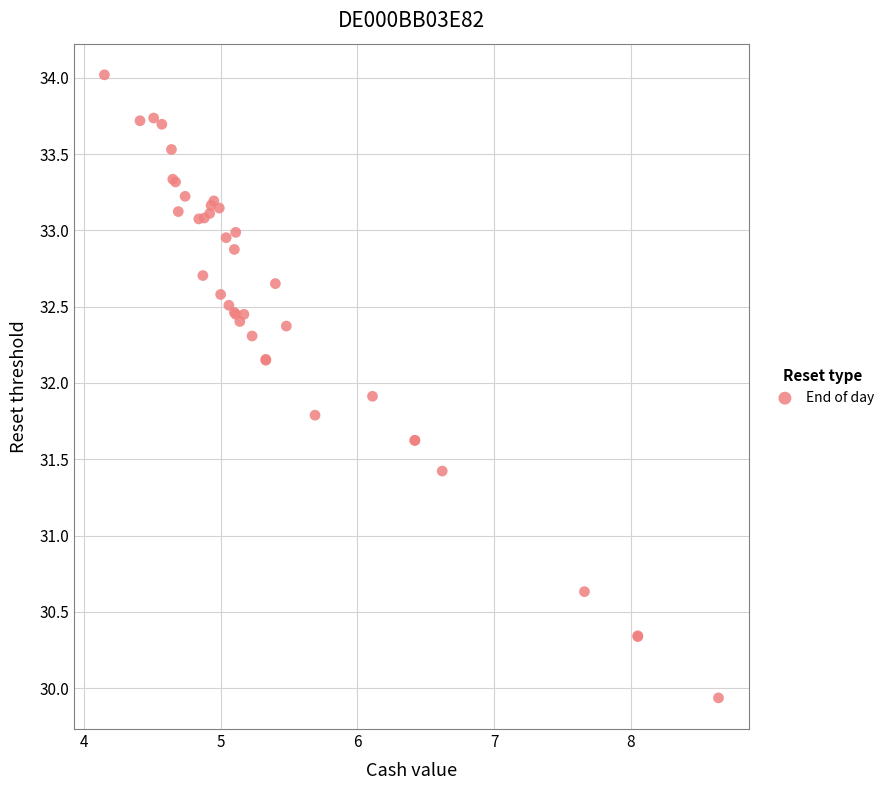

What Y value in the scatter plot is closest to 31?

30.6